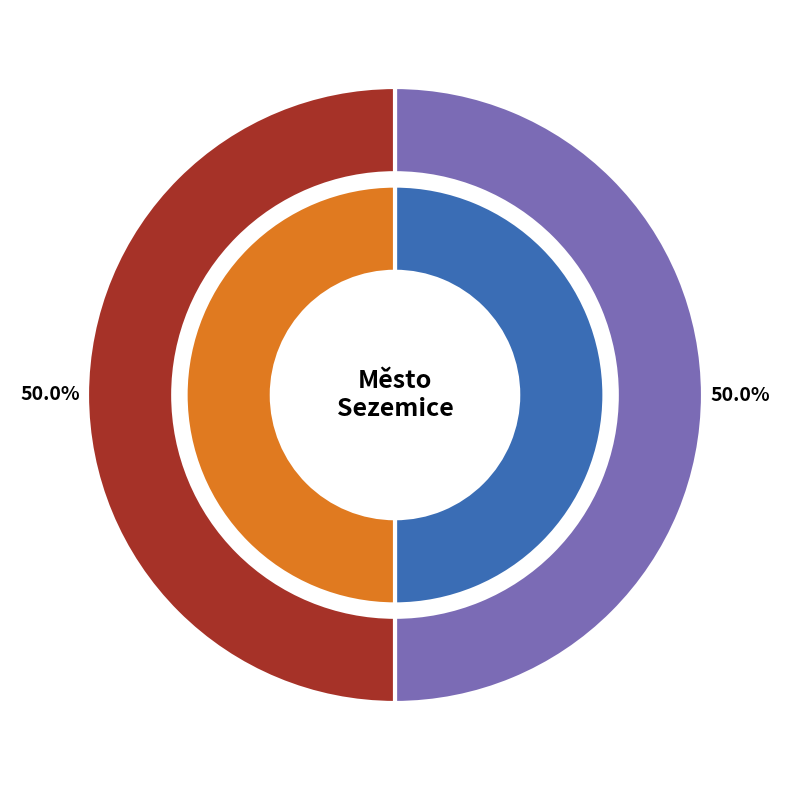

What portion of the pie excludes 1/2014?

50.0%